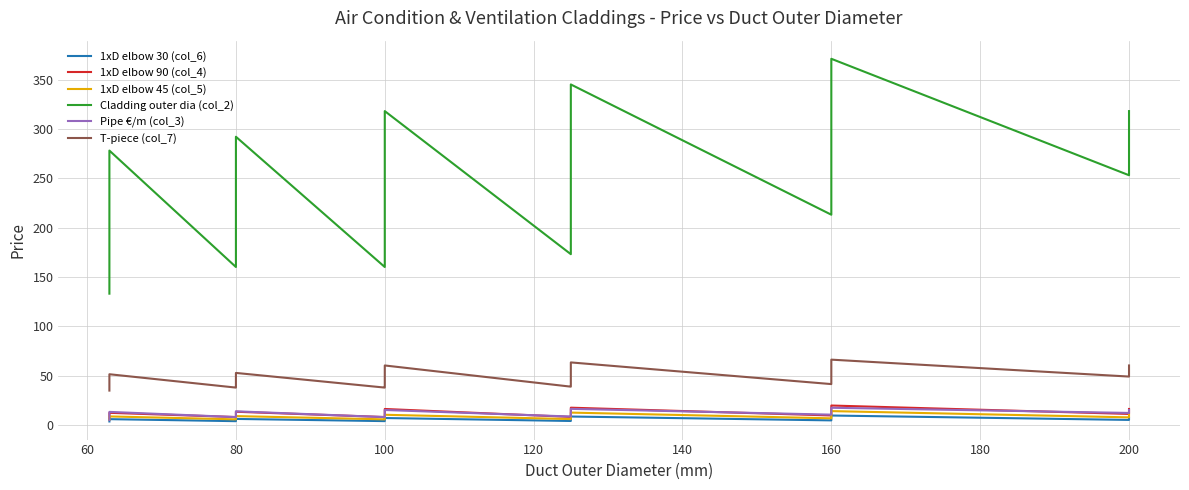

Reading left to right, what are all the values shown in this chart?

1xD elbow 30 (col_6): 3.5	3.8	4.0	4.2	4.8	5.8	3.8	4.0	4.2	4.5	4.9	6.1	3.8	4.0	4.2	4.5	4.8	5.8	7.0	4.0	4.2	4.7	4.8	5.7	6.4	8.5	4.6	4.8	4.9	5.8	6.1	7.2	9.5	5.0	5.7	6.1	7.0
1xD elbow 90 (col_4): 7.1	8.0	8.1	8.8	10.8	12.3	8.0	8.1	8.8	9.6	10.9	13.3	8.0	8.1	8.8	9.6	10.8	12.3	16.1	8.1	8.8	9.9	10.8	11.8	14.1	17.4	9.6	10.8	10.9	12.3	13.3	16.8	19.6	11.1	12.5	13.3	16.1
1xD elbow 45 (col_5): 5.2	5.6	5.9	6.2	7.1	8.6	5.6	5.9	6.2	6.7	7.2	8.9	5.6	5.9	6.2	6.7	7.1	8.6	10.3	5.9	6.2	7.0	7.1	8.3	9.4	12.5	6.7	7.1	7.2	8.2	8.9	10.7	14.0	7.7	8.3	8.9	10.3
Cladding outer dia (col_2): 133.0	160.0	173.0	199.0	238.0	278.0	160.0	173.0	199.0	213.0	253.0	292.0	160.0	173.0	199.0	213.0	238.0	278.0	318.0	173.0	199.0	225.0	238.0	266.0	304.0	345.0	213.0	238.0	253.0	278.0	292.0	332.0	371.0	253.0	270.0	292.0	318.0
Pipe €/m (col_3): 4.9	7.9	8.5	9.6	11.5	13.2	7.9	8.5	9.6	10.4	12.1	13.8	7.9	8.5	9.6	10.4	11.5	13.2	15.1	8.5	9.6	10.9	11.5	12.7	14.5	16.3	10.4	11.5	12.1	13.2	13.8	15.7	17.4	12.1	12.8	13.8	15.1
T-piece (col_7): 34.8	37.8	38.8	40.2	47.7	51.3	37.8	38.8	40.2	41.4	49.0	52.7	37.8	38.8	40.2	41.4	47.7	51.3	60.2	38.8	40.2	42.1	47.7	49.9	58.8	63.3	41.4	47.7	49.0	51.3	52.7	61.7	66.1	49.0	50.7	52.7	60.2